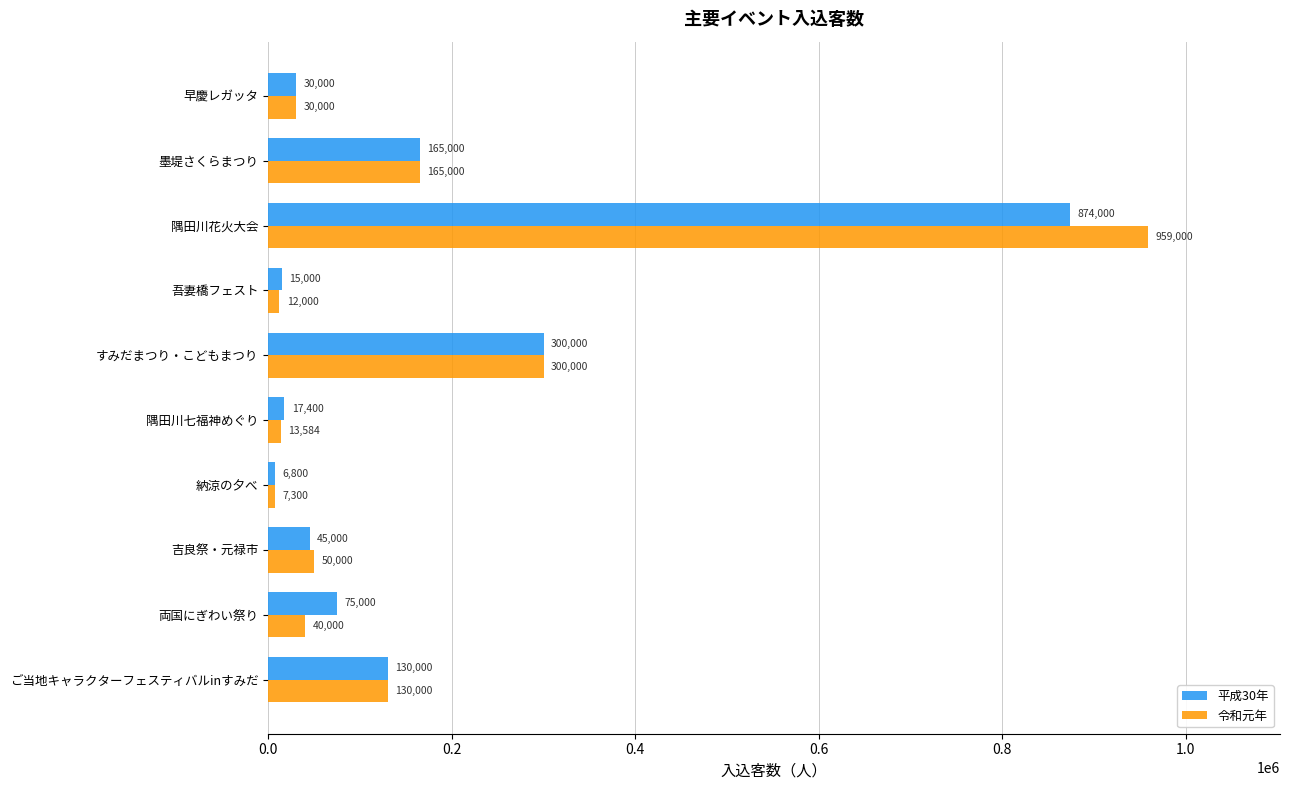

What is the smallest value displayed?

6800